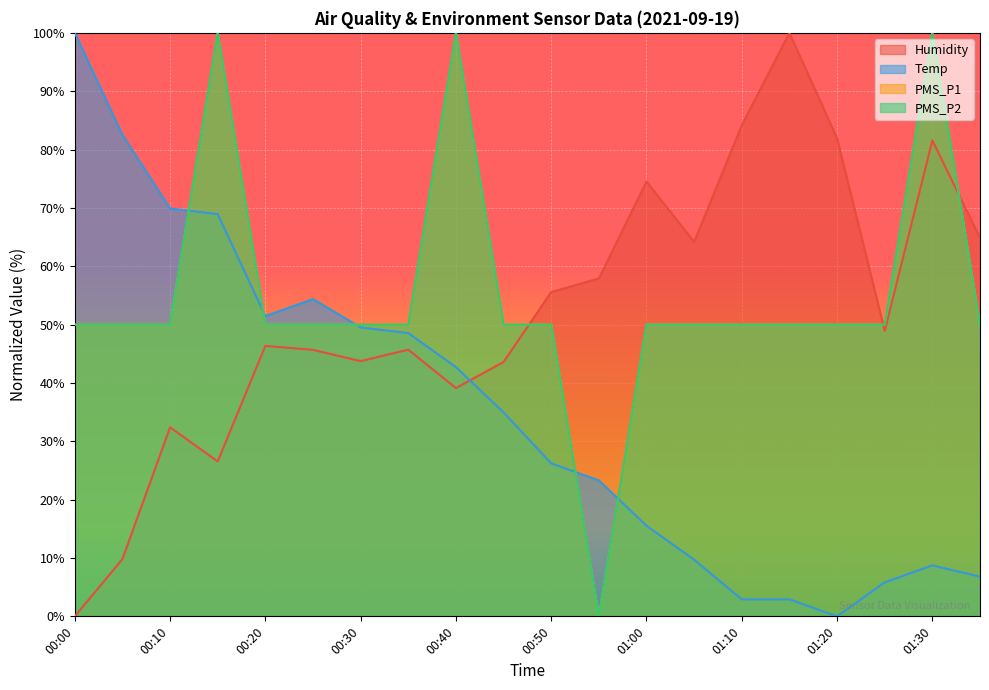

Where do PMS_P2 and Humidity first cross each other?

00:45 and 00:50